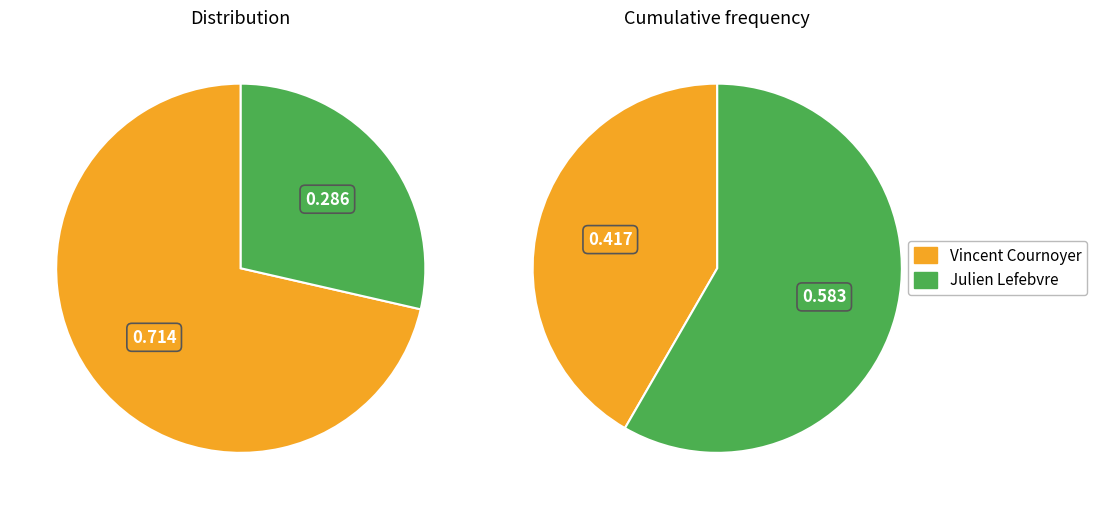

What percentage is the Julien Lefebvre slice, to the nearest percent?

29%